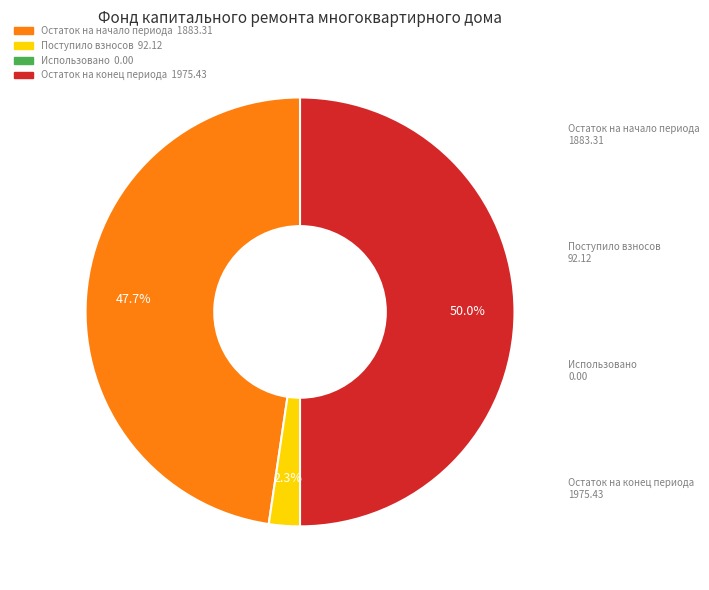

Does Остаток на начало периода account for over 50% of the chart?

No